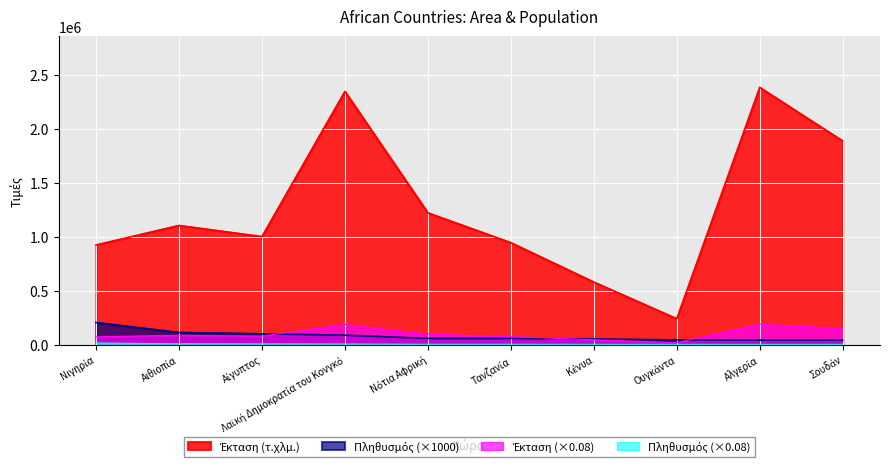

Which label corresponds to the largest value in the chart?

Αλγερία